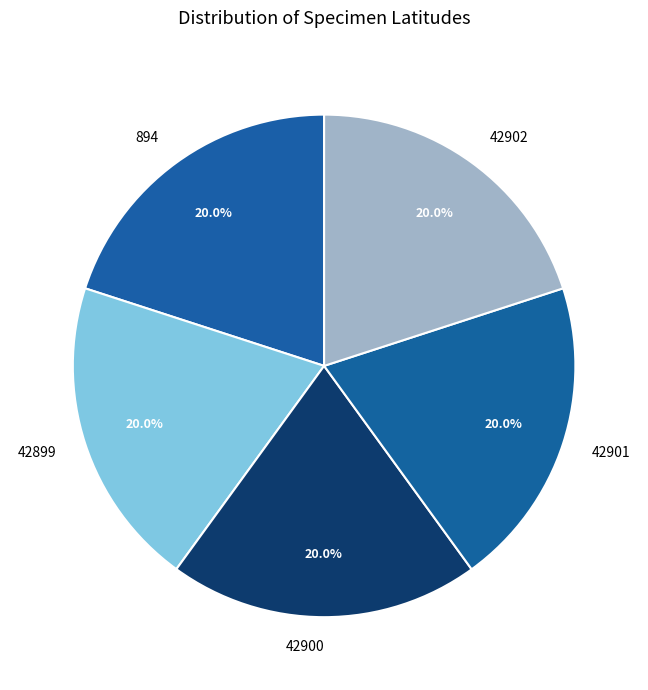

To the nearest percent, what portion does 42901 represent?

20%